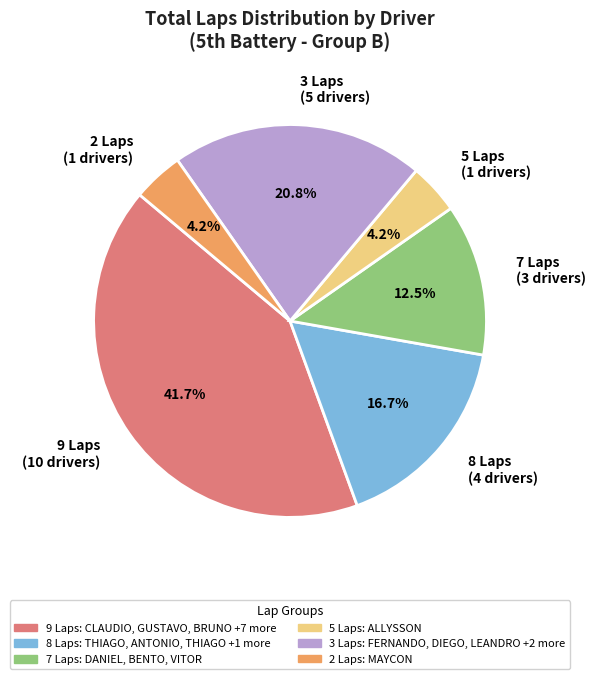

Approximately how many times larger is the value at 8 Laps (4 drivers) compared to 7 Laps (3 drivers)?

1.3